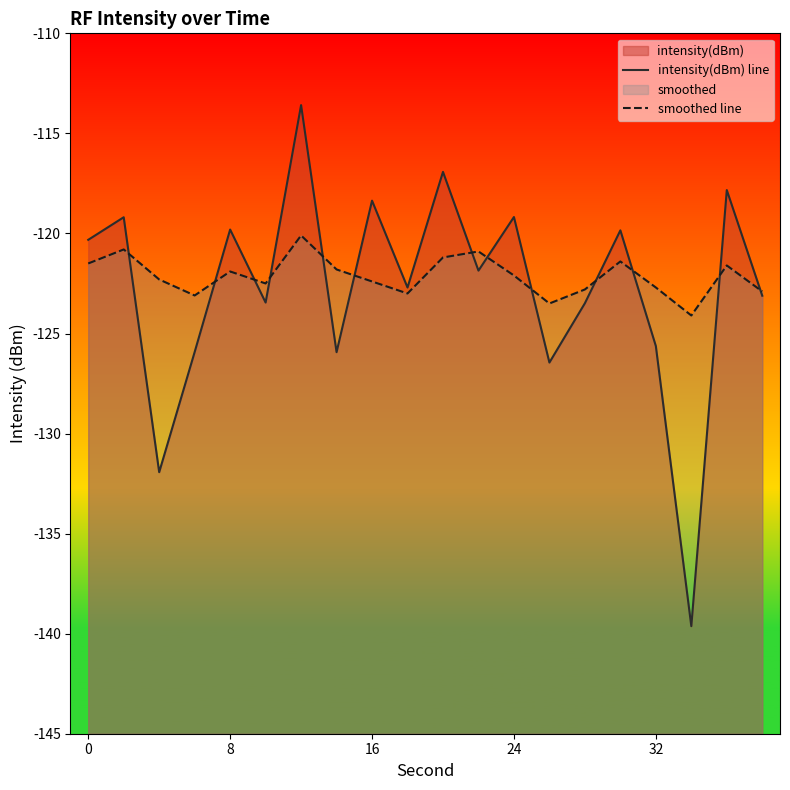

In smoothed line, how many points are higher than both neighbors (excluding endpoints)?

6